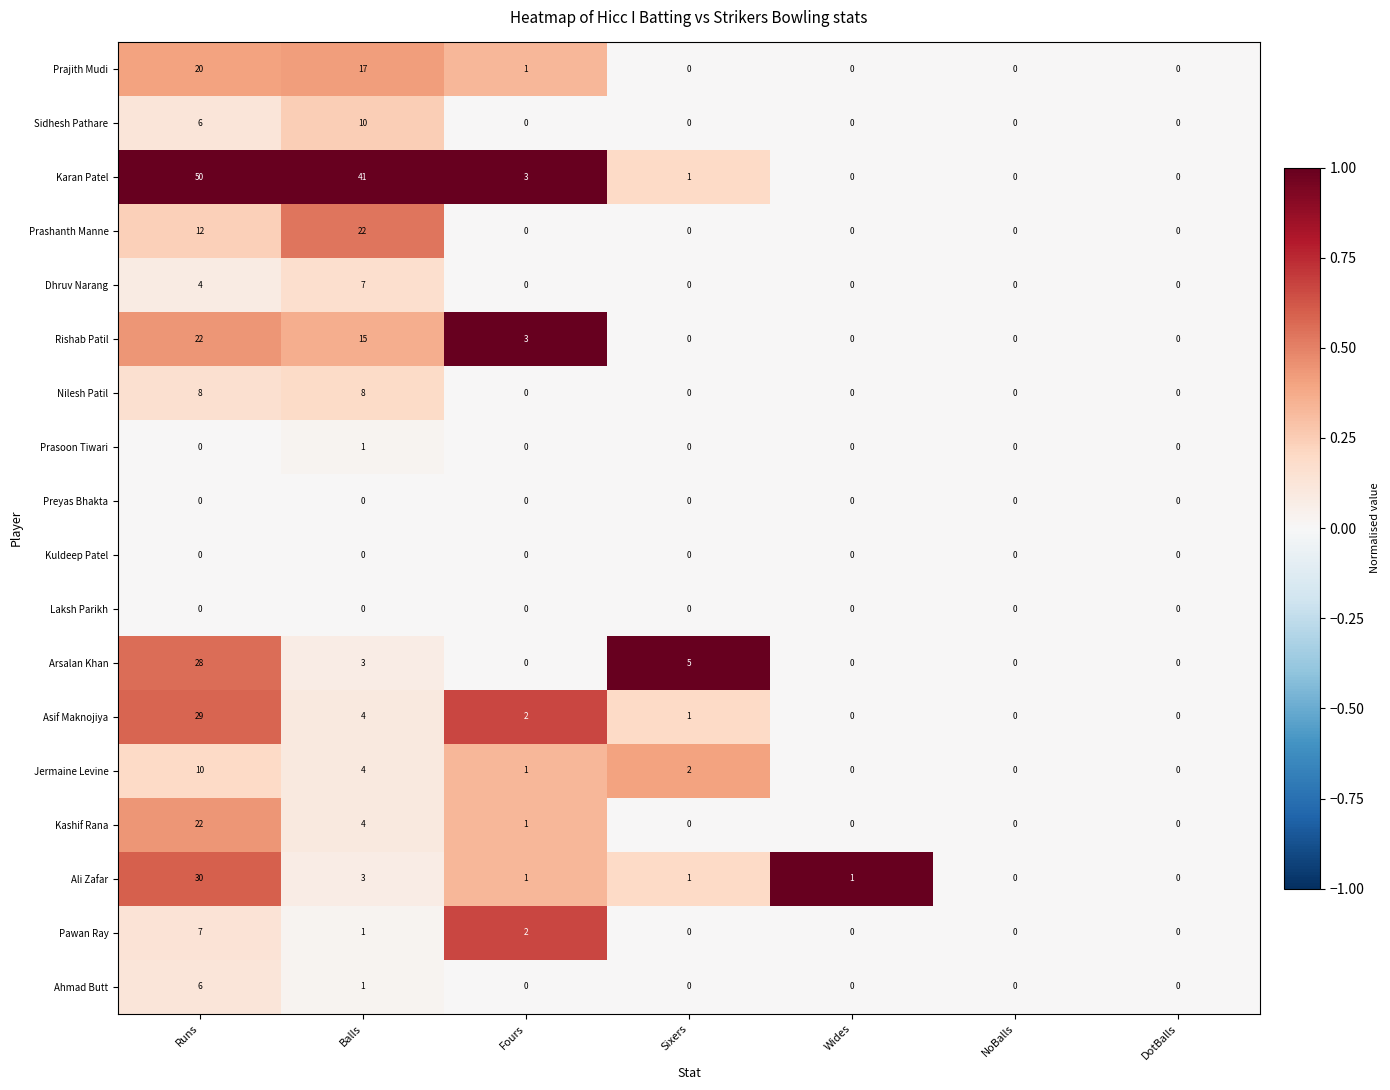

Which series has the largest range (max minus min)?

Karan Patel